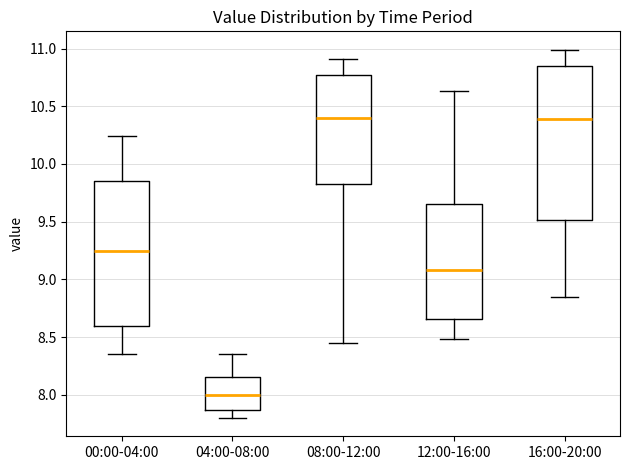

Reading left to right, transcribe this box plot: for each box, give where its median line is, the range the box spans, and where its two whiskers end, as read against the y-axis. The values are not printed on the chart, so give them approximately, as read against the axis.

00:00-04:00: median 9.25, box 8.60 to 9.85, whiskers 8.35 to 10.25
04:00-08:00: median 8.00, box 7.85 to 8.15, whiskers 7.80 to 8.35
08:00-12:00: median 10.40, box 9.85 to 10.75, whiskers 8.45 to 10.90
12:00-16:00: median 9.10, box 8.65 to 9.65, whiskers 8.50 to 10.65
16:00-20:00: median 10.40, box 9.50 to 10.85, whiskers 8.85 to 11.00